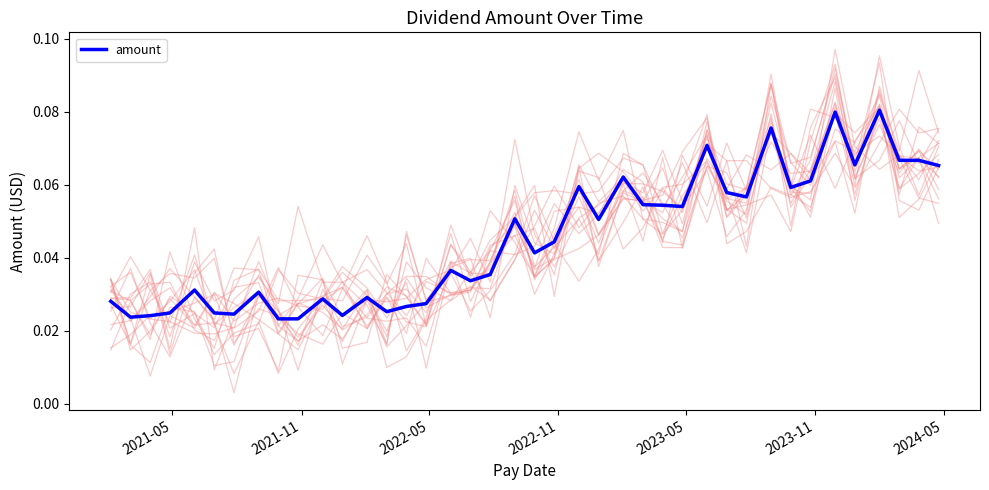

What is the difference between the maximum and minimum values?

0.1